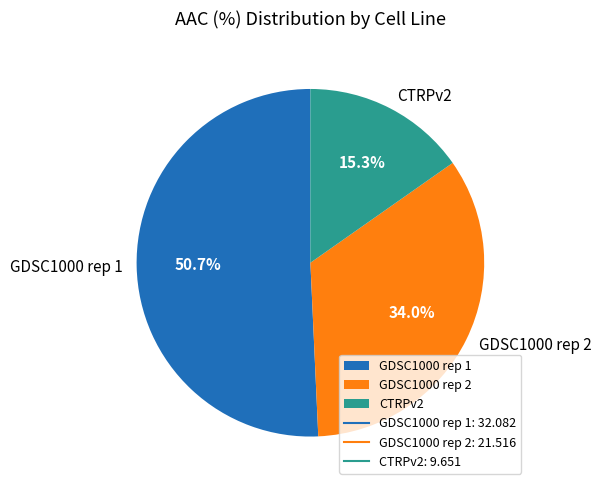

What is the majority slice?

GDSC1000 rep 1